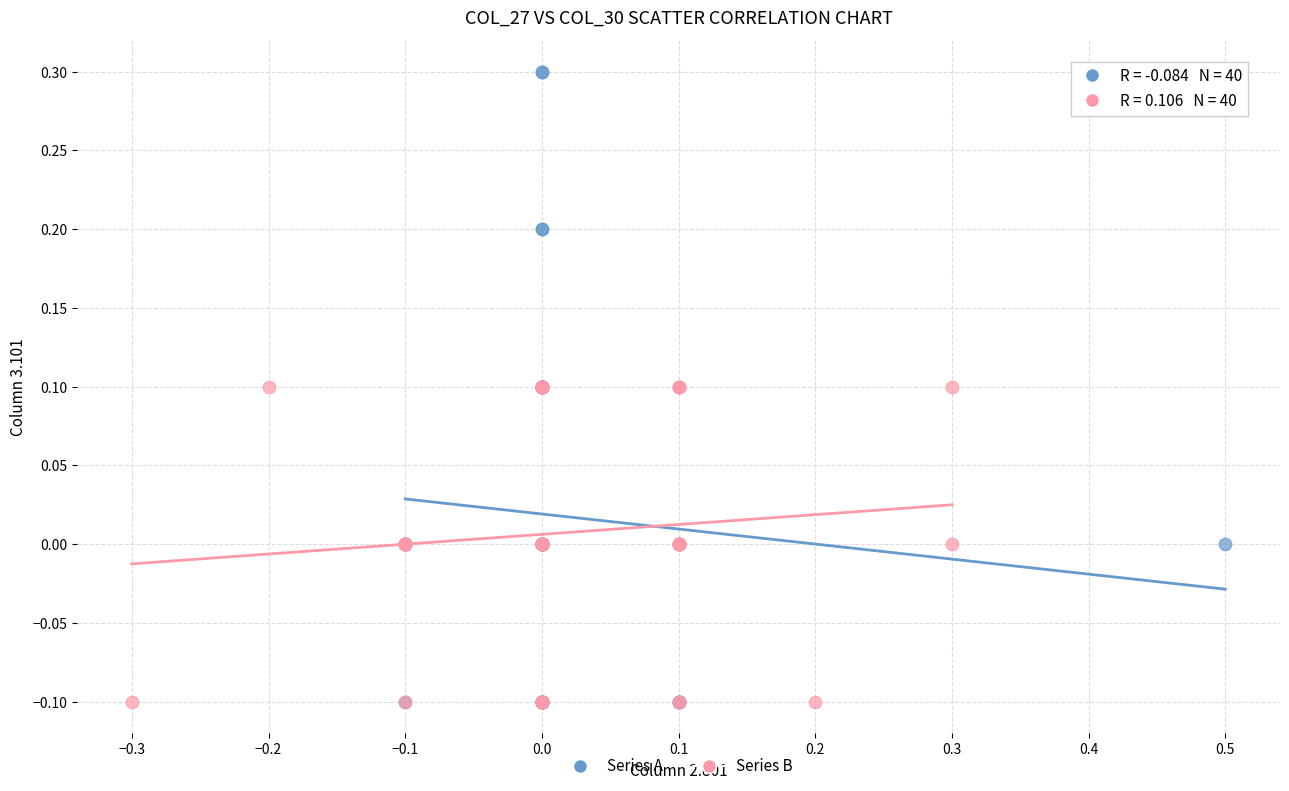

Which series contains the highest Y value?

Series A